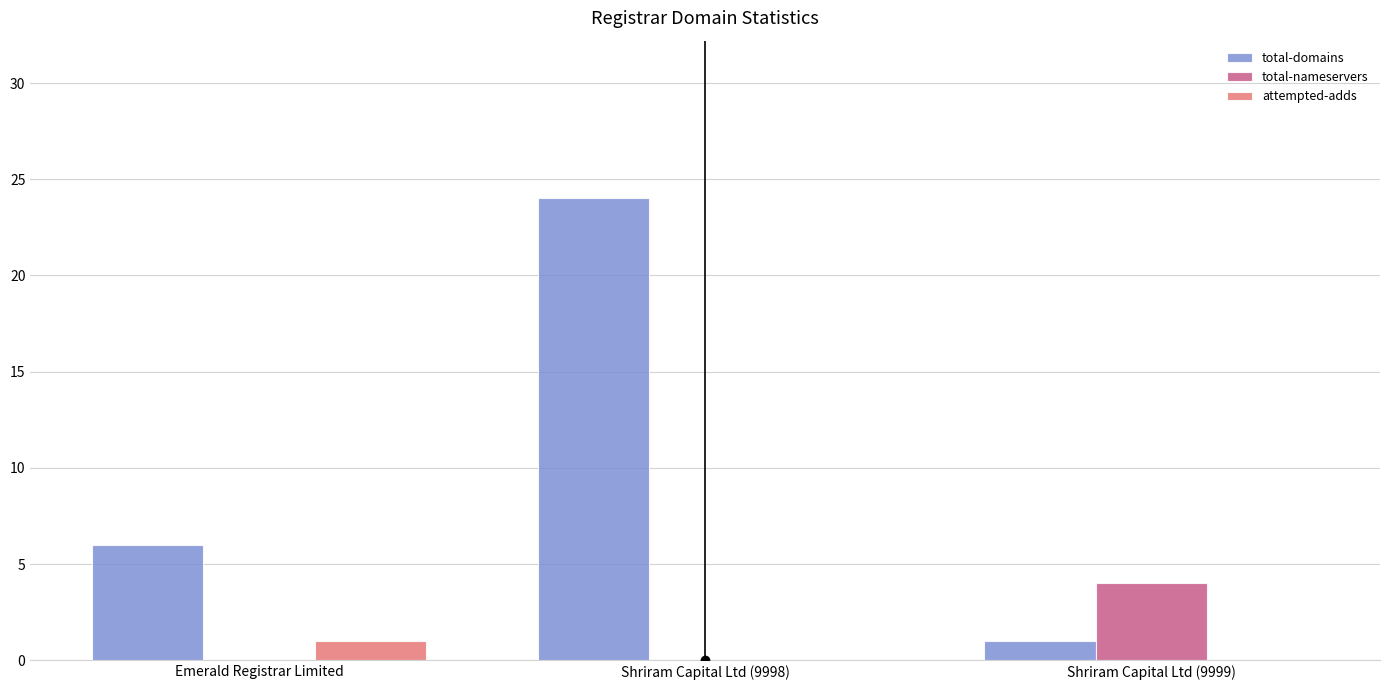

How many categories are shown in the chart?

3